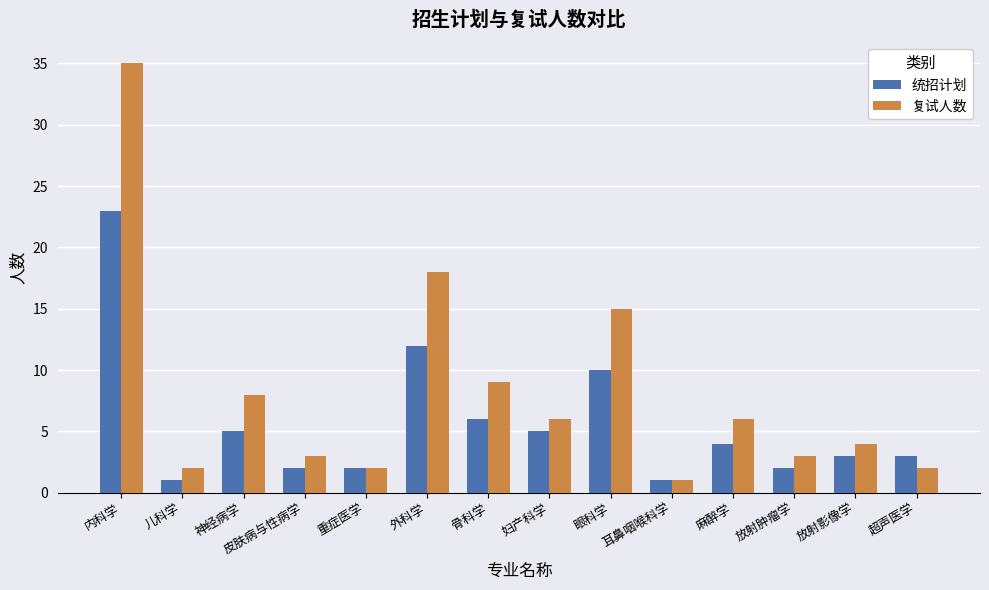

What is the sum of the 复试人数 values at 眼科学 and 外科学?

33